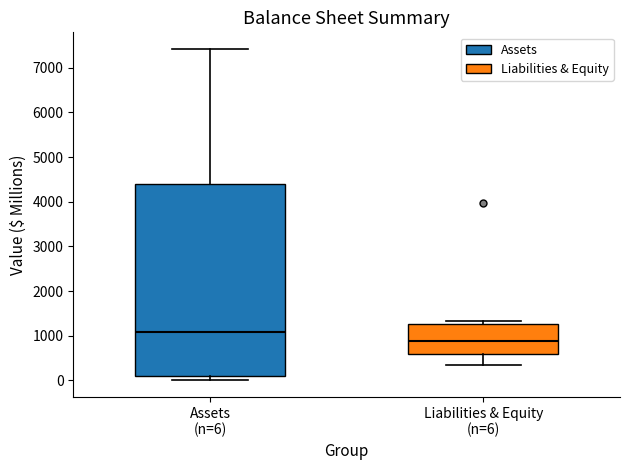

Where does the median line of the box for Assets (n=6) sit on the y-axis? The values are not printed on the chart, so give them approximately, as read against the axis.

1100